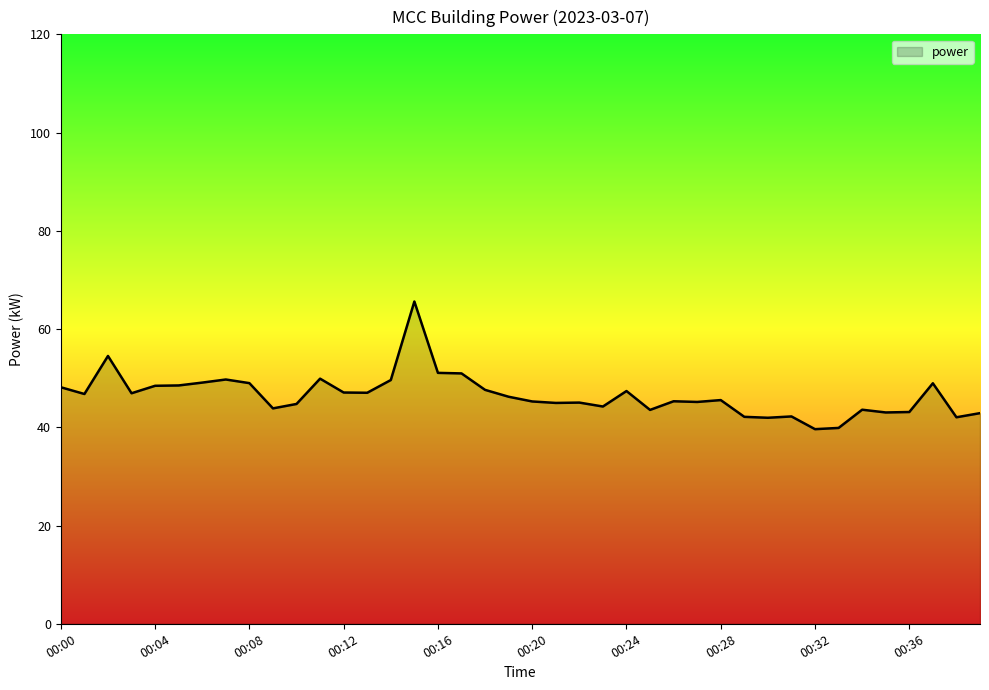

What is the minimum value shown in the chart?

39.6